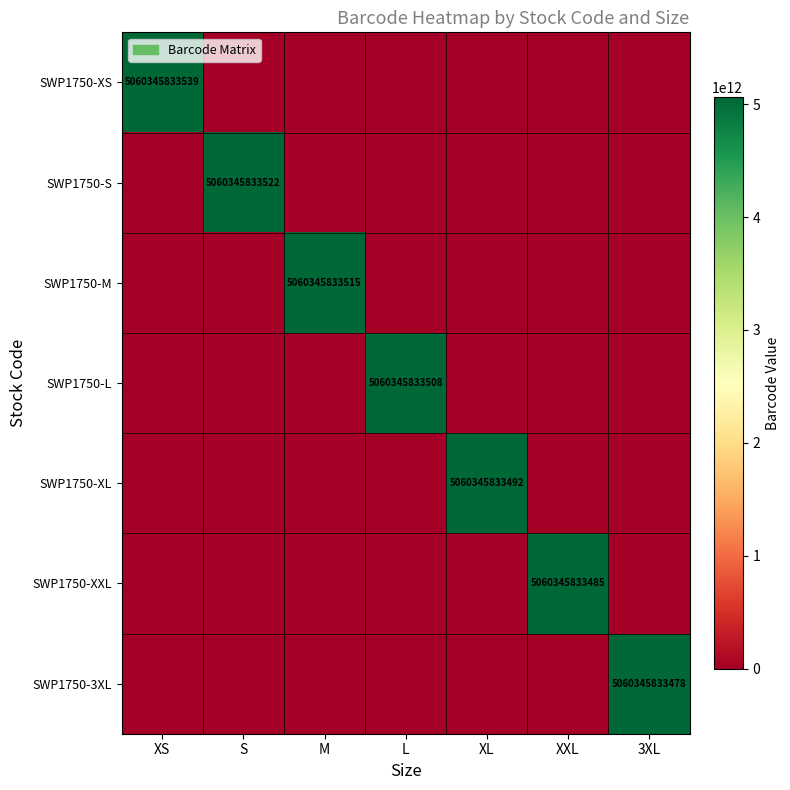

True or false: SWP1750-M has a value of 5060345833515 at M.

True